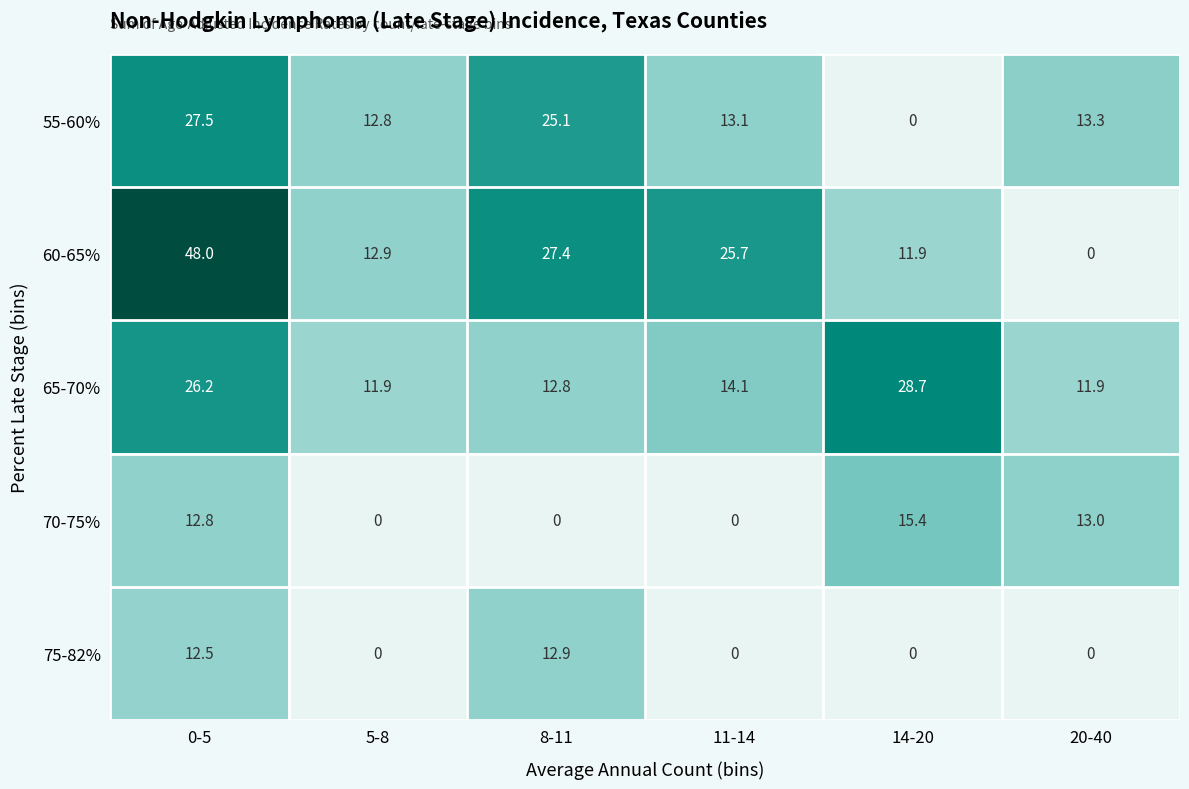

The value of 75-82% at 11-14 is 0.0. True or false?

True